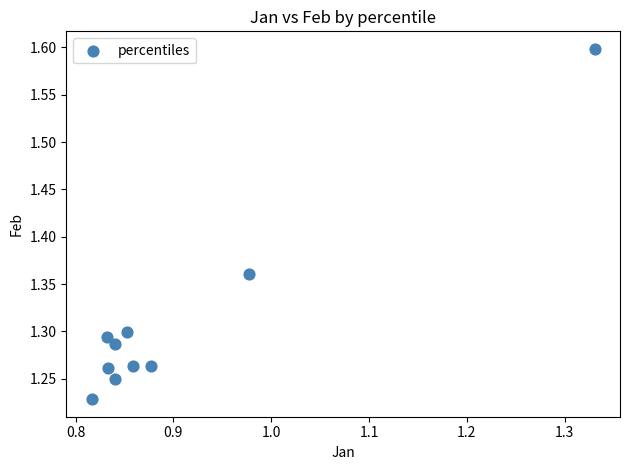

What is the range of Y values (max minus min)?

0.4